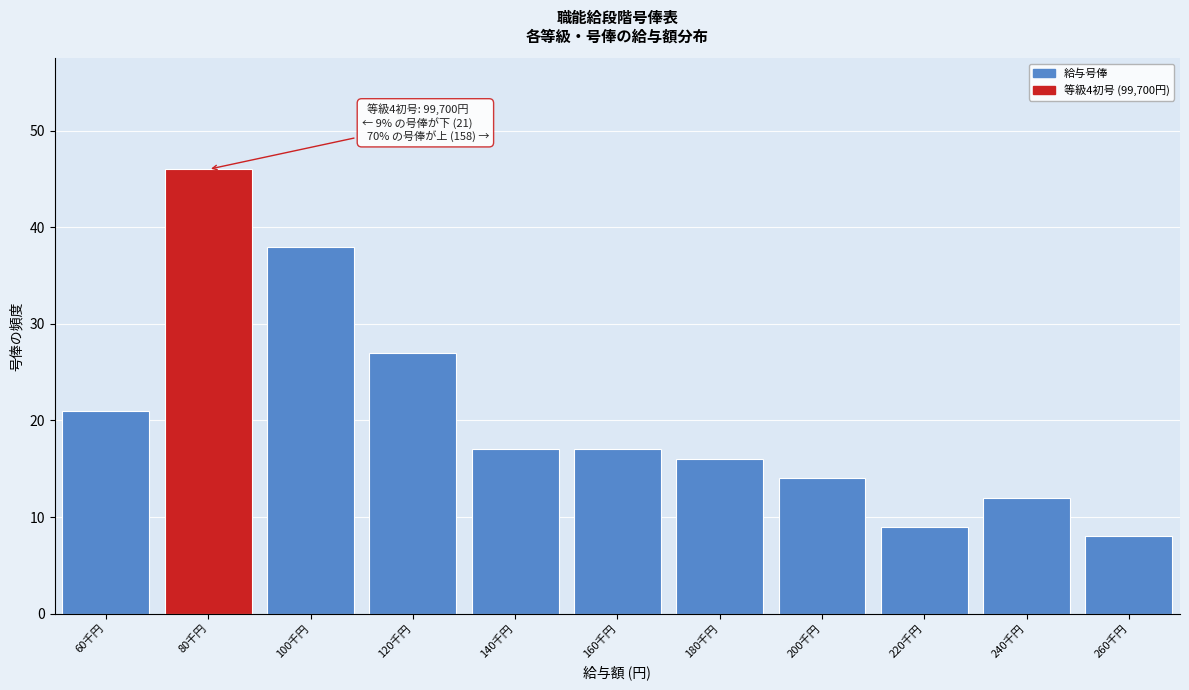

Reading left to right, what are all the values shown in this chart?

60千円=21	80千円=46	100千円=38	120千円=27	140千円=17	160千円=17	180千円=16	200千円=14	220千円=9	240千円=12	260千円=8